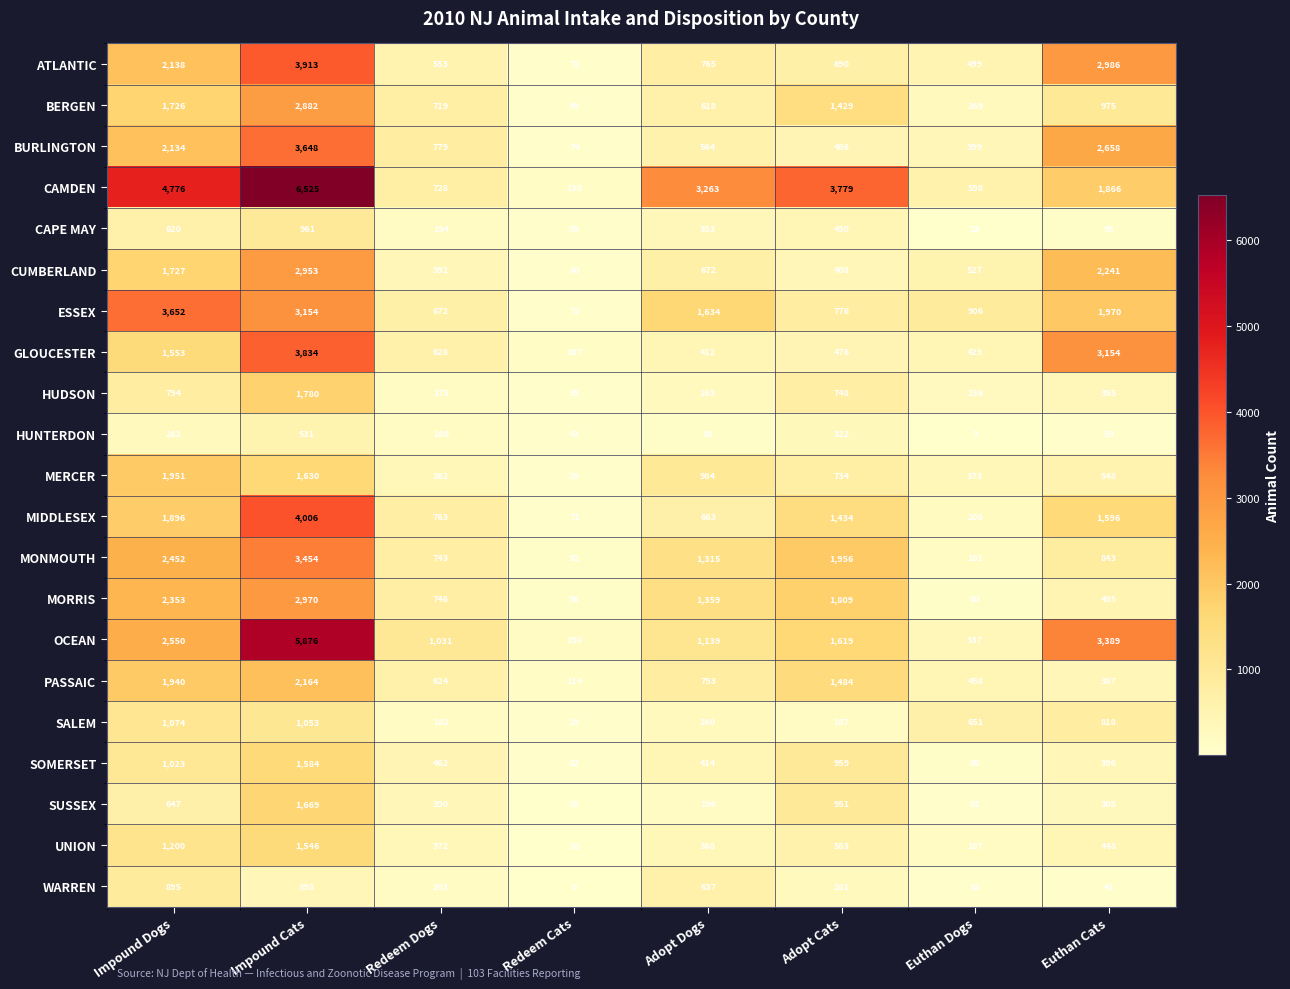

At which category does the chart reach its peak across all series?

Impound Cats